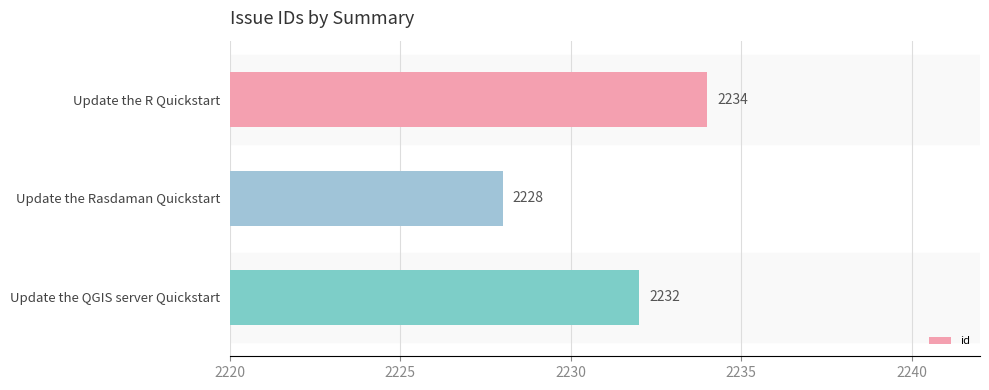

What is the difference between the maximum and second lowest values?

2